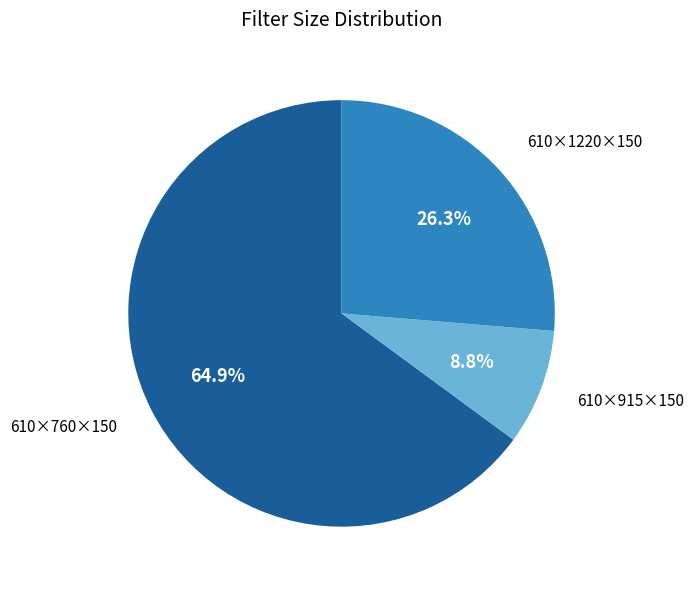

What is the ratio of the value at 610×760×150 to the value at 610×915×150?

7.4